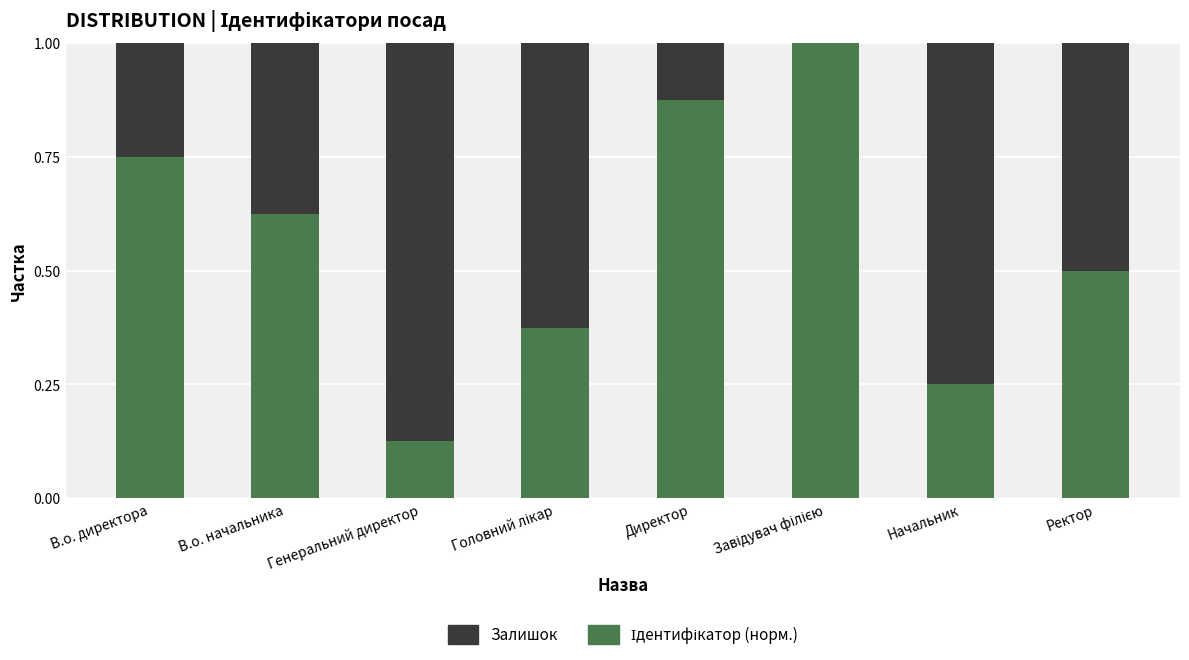

Are the bars horizontal?

No